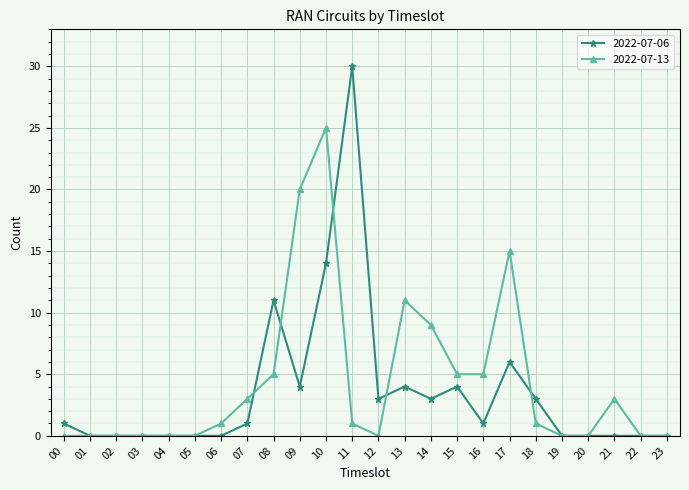

Rank the series by their average value, from highest to lowest.

2022-07-13, 2022-07-06